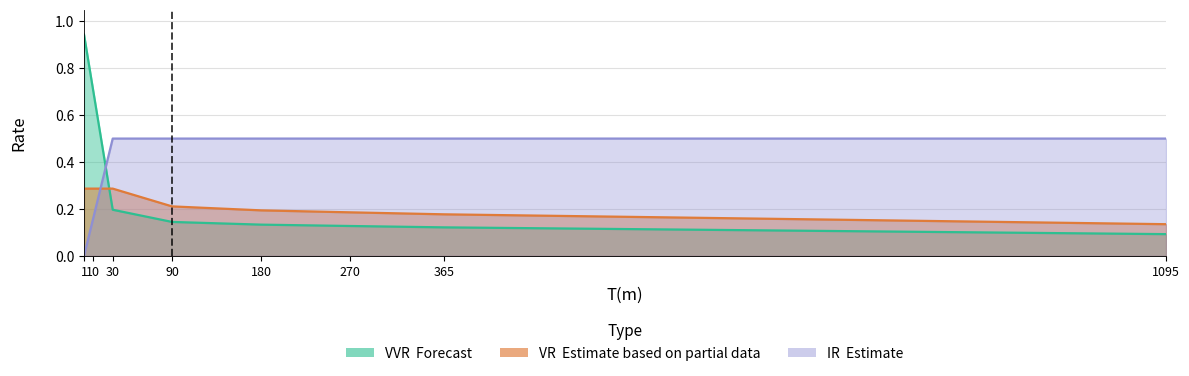

After their last crossing, which series has the higher values: VR or VVR?

VR